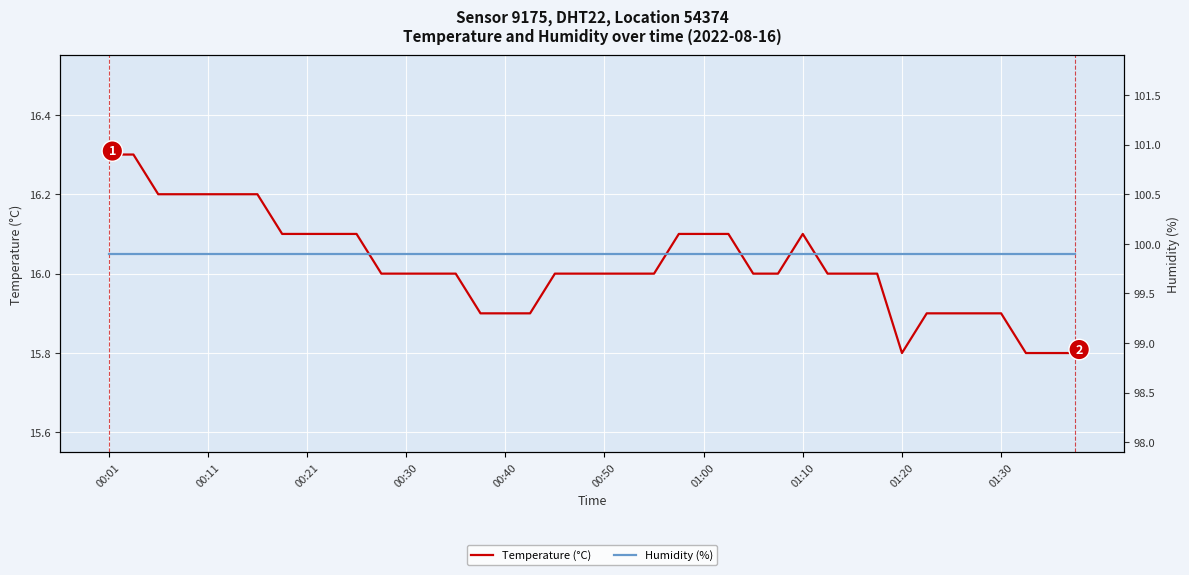

Between 10 and 33, which series saw the biggest shift?

Temperature (°C)